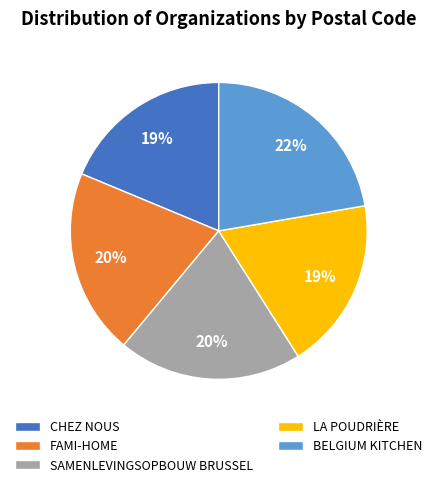

Which category has the biggest portion of the pie?

BELGIUM KITCHEN